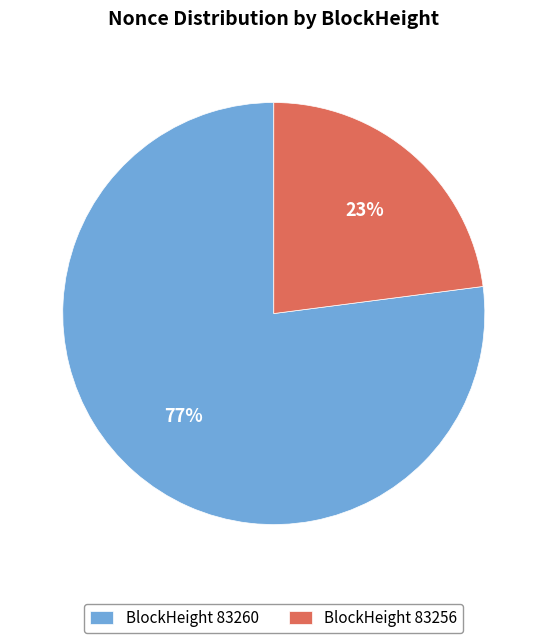

Approximately how many times larger is the value at BlockHeight 83256 compared to BlockHeight 83260?

0.3